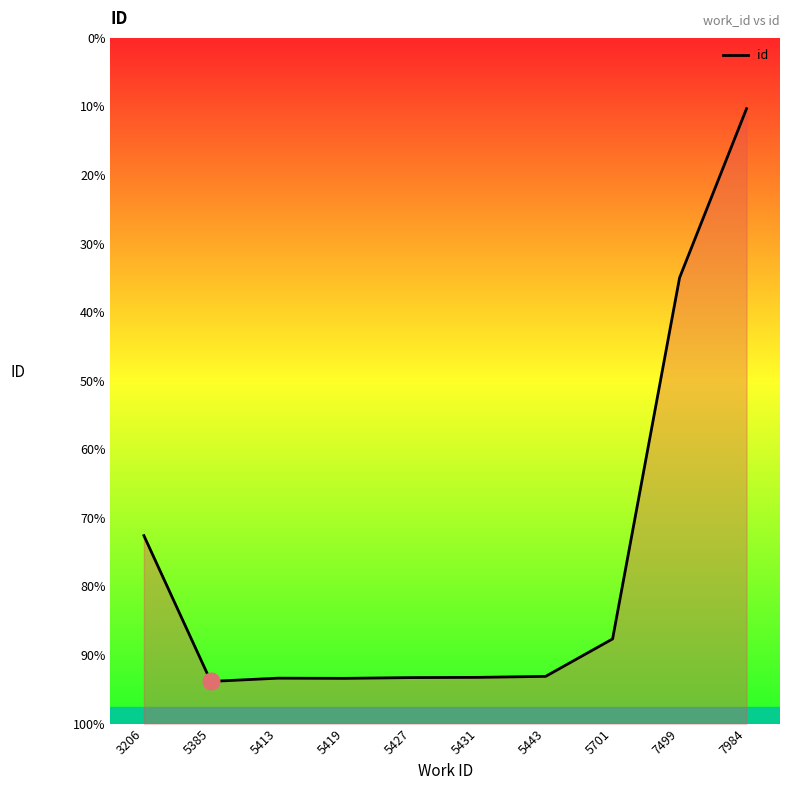

Where does the data first go above 14558?

3206